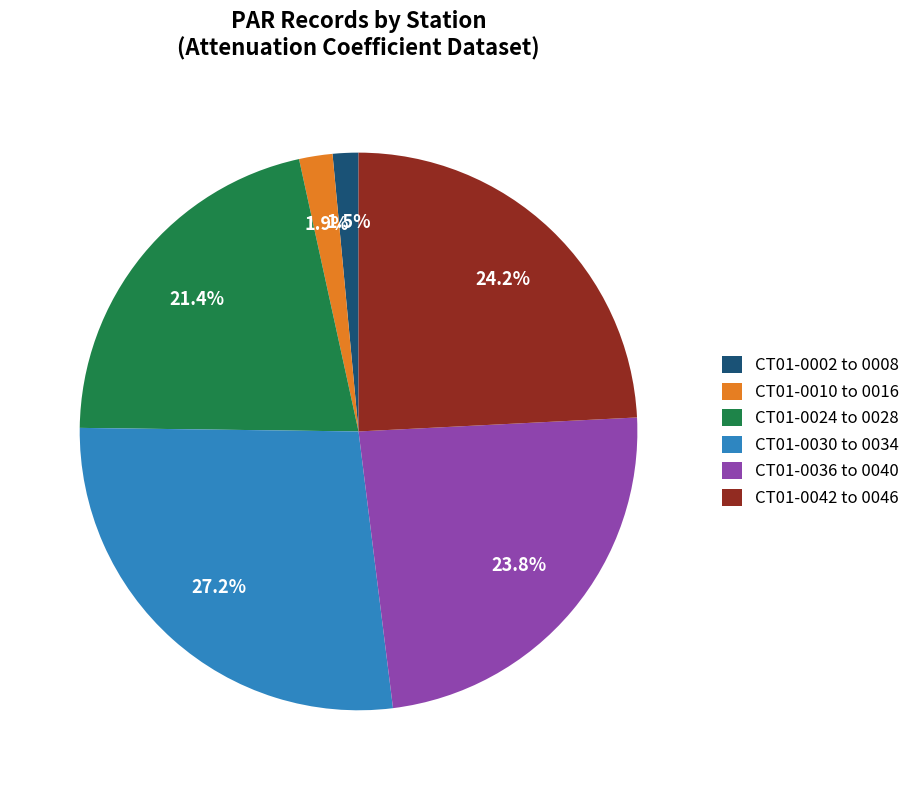

How many segments does this pie chart have?

6